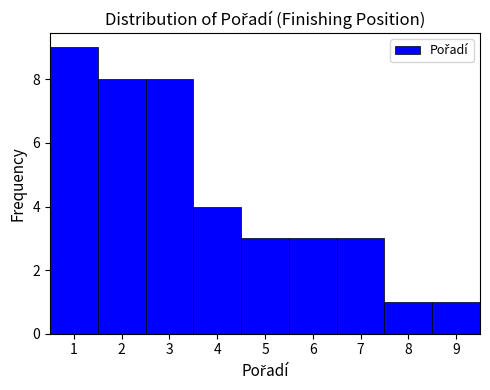

Which range on the x-axis has the tallest bar?

0.5 to 1.5